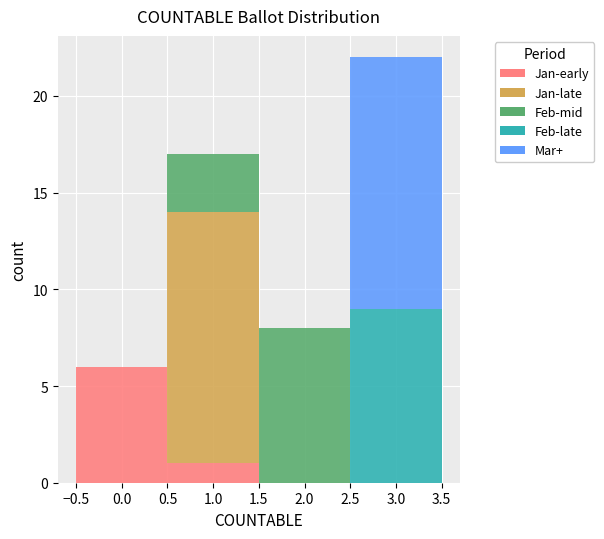

Reading left to right, transcribe this chart: for each stacked bar, give the range it covers on the x-axis and its total height. The values are not printed on the chart, so give them approximately, as read against the axis.

-0.5 to 0.5: 6
0.5 to 1.5: 17
1.5 to 2.5: 8
2.5 to 3.5: 22